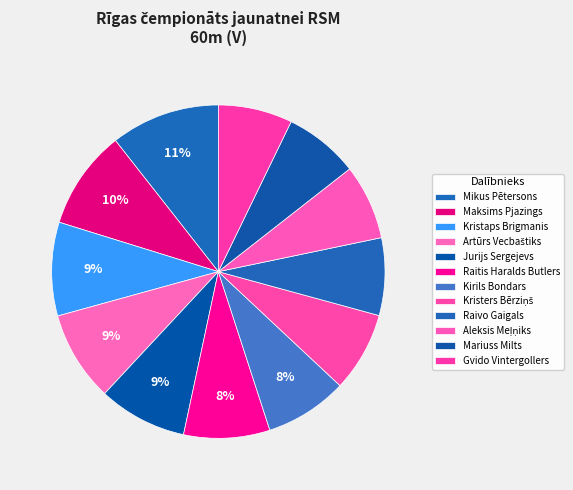

Approximately how many times larger is the value at Gvido Vintergollers compared to Raitis Haralds Butlers?

0.9